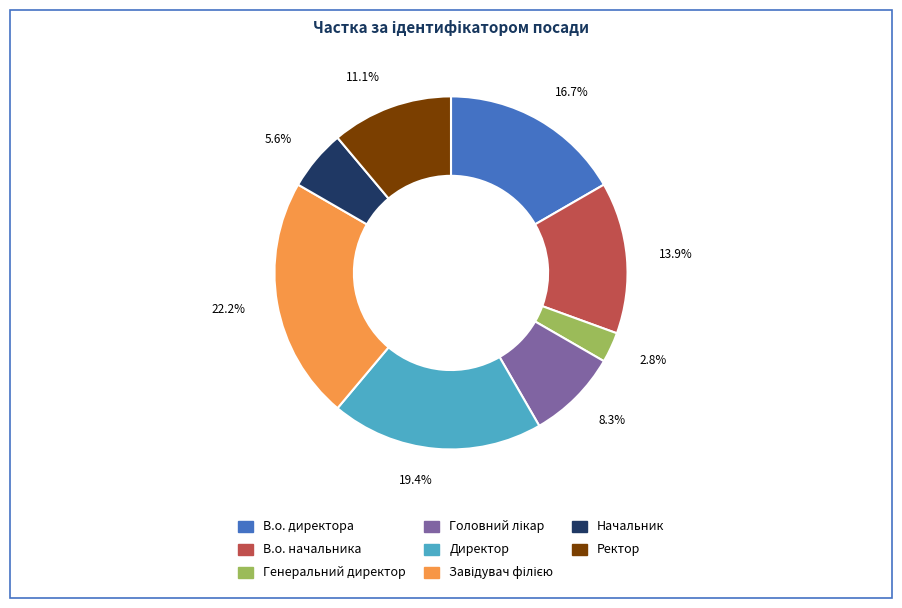

Approximately how many times larger is the value at Ректор compared to В.о. начальника?

0.8